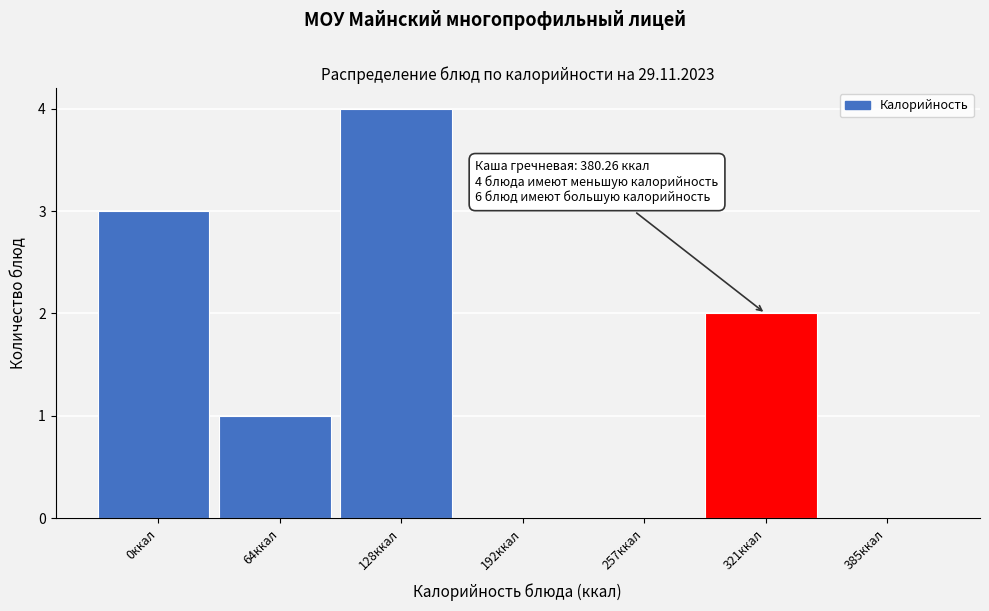

Reading left to right, transcribe all the data shown in this chart.

0ккал=3	64ккал=1	128ккал=4	192ккал=0	257ккал=0	321ккал=2	385ккал=0